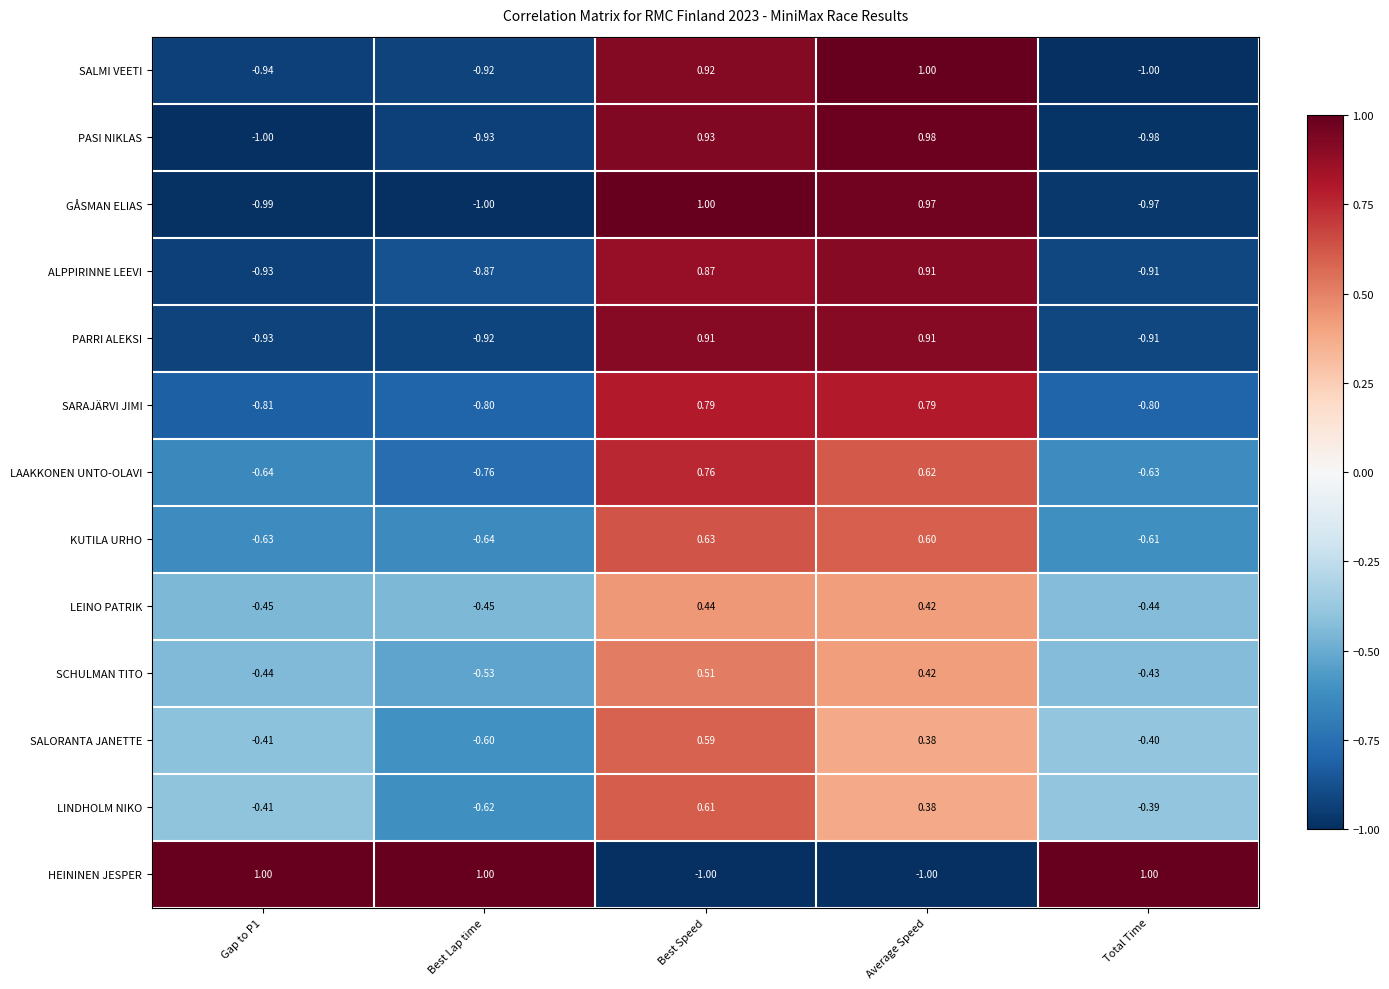

What is the smallest value displayed?

-1.0